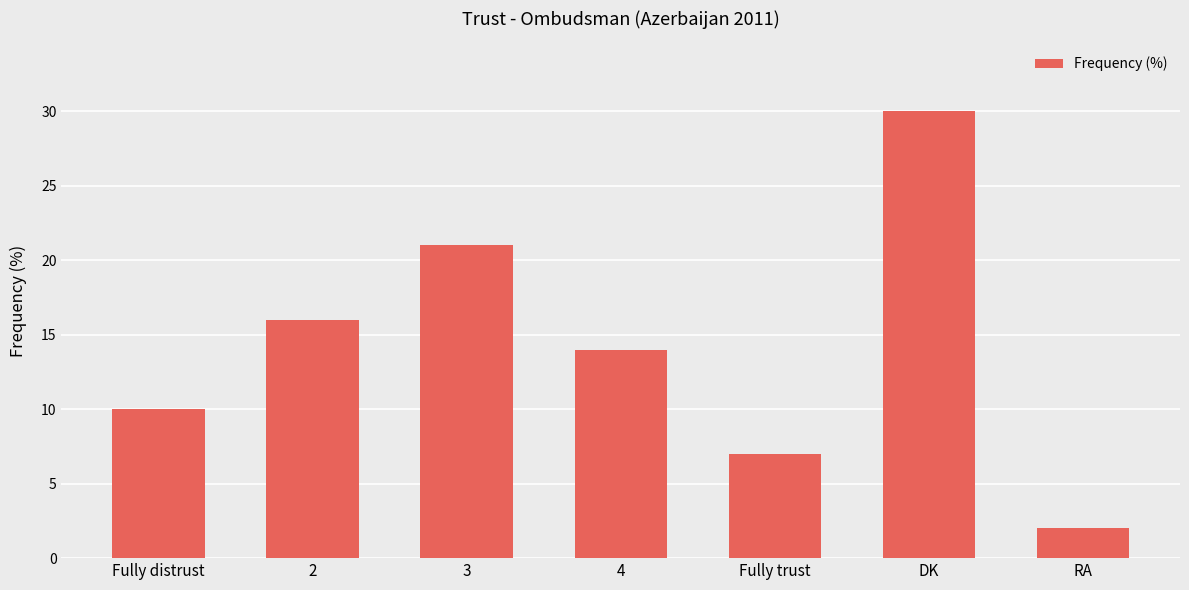

What is the sum of the values at 4 and RA?

16